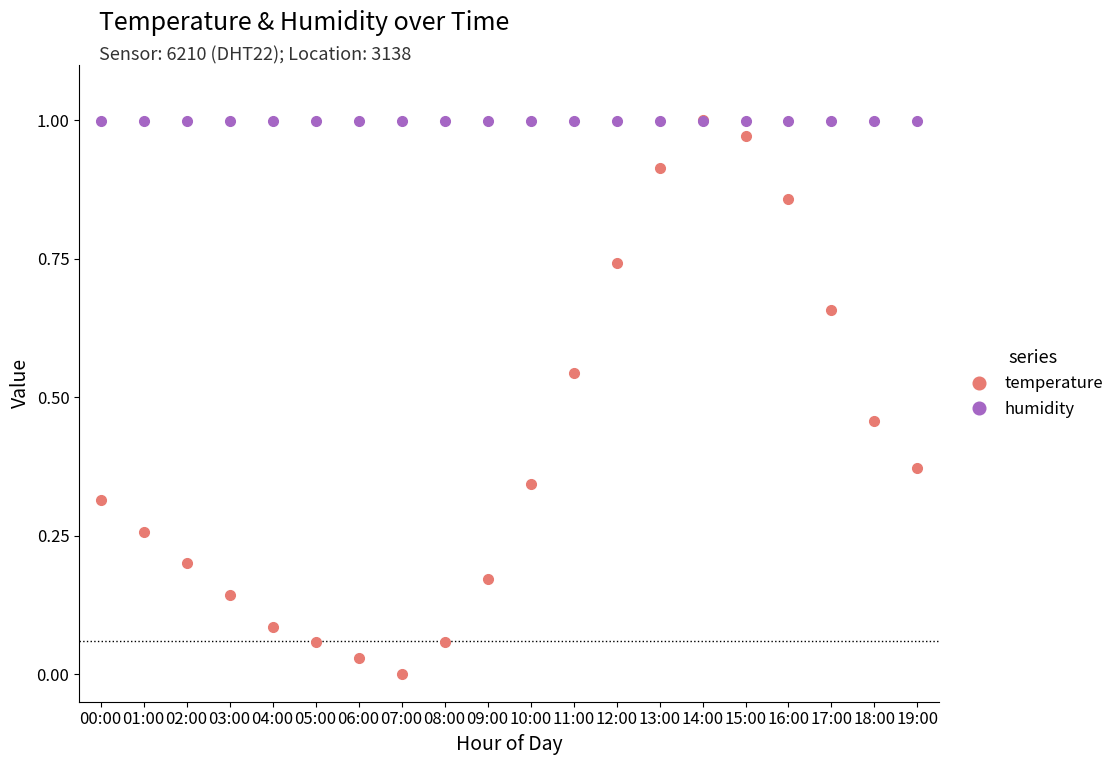

At 04:00, list the series in order from largest to smallest.

humidity, temperature